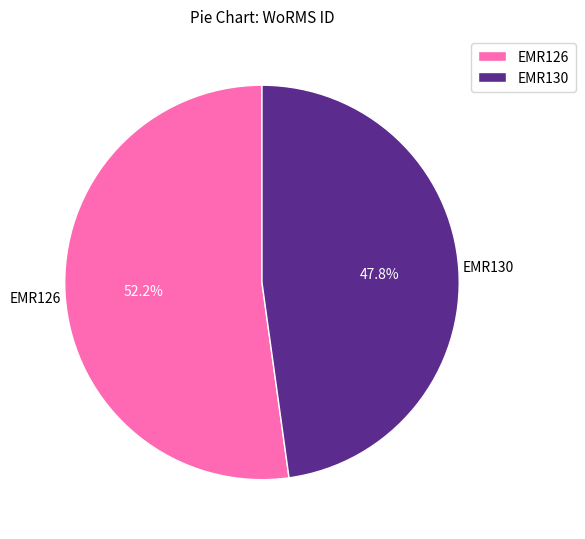

Is it true that EMR126 is 62% of the pie?

False